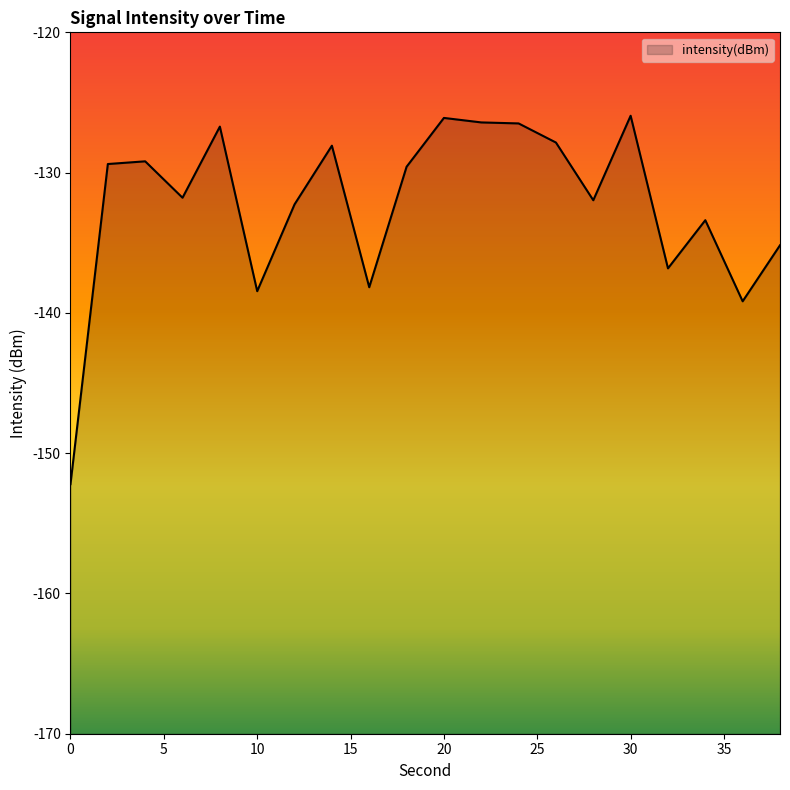

Rank the categories by value from highest to lowest.

30, 20, 22, 24, 8, 26, 14, 4, 2, 18, 6, 28, 12, 34, 38, 32, 16, 10, 36, 0